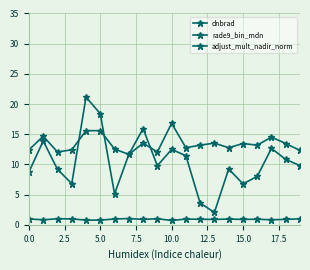

What is the difference between the maximum and second lowest values in the rade9_bin_mdn series?

4.8